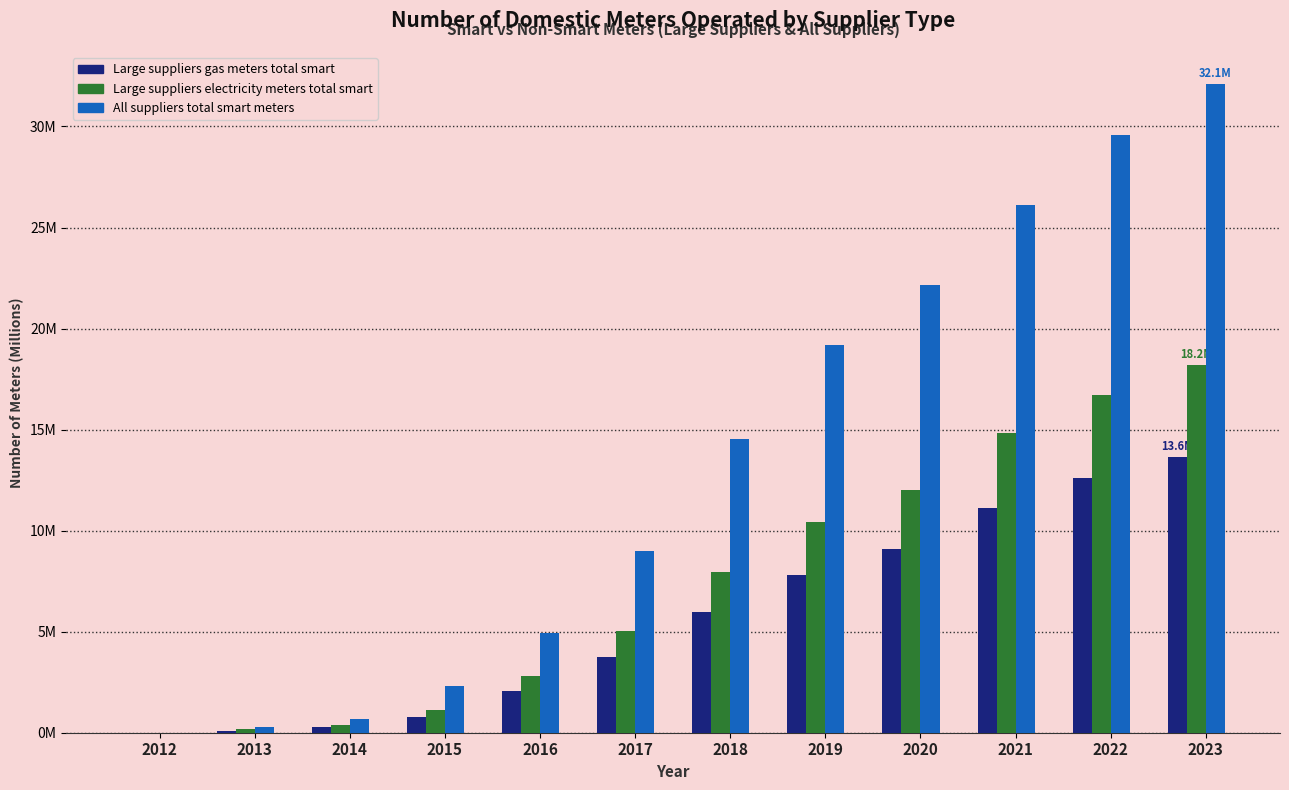

List the labels in order of Large suppliers gas meters total smart value, smallest first.

2012, 2013, 2014, 2015, 2016, 2017, 2018, 2019, 2020, 2021, 2022, 2023